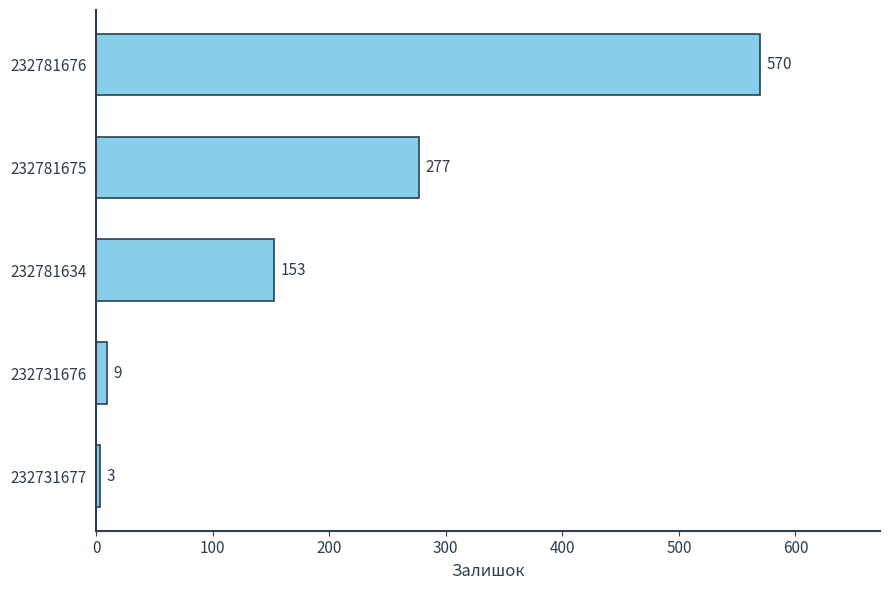

What is the average value?

202